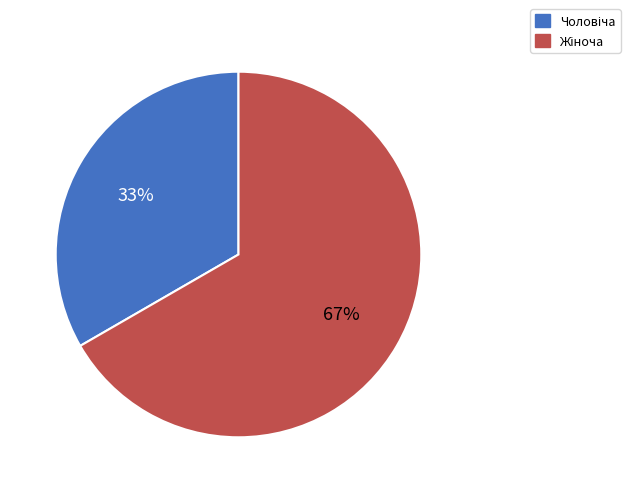

How many slices are in this pie chart?

2